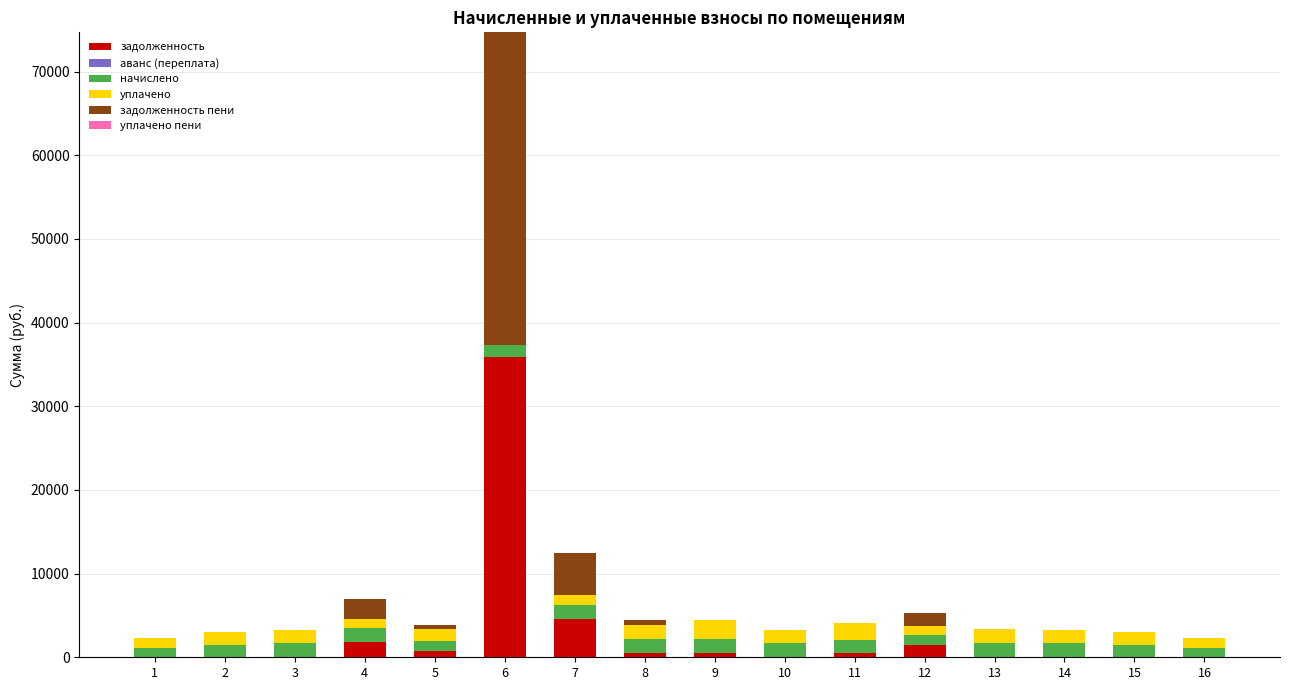

What is the highest value of the задолженность series?

35834.6